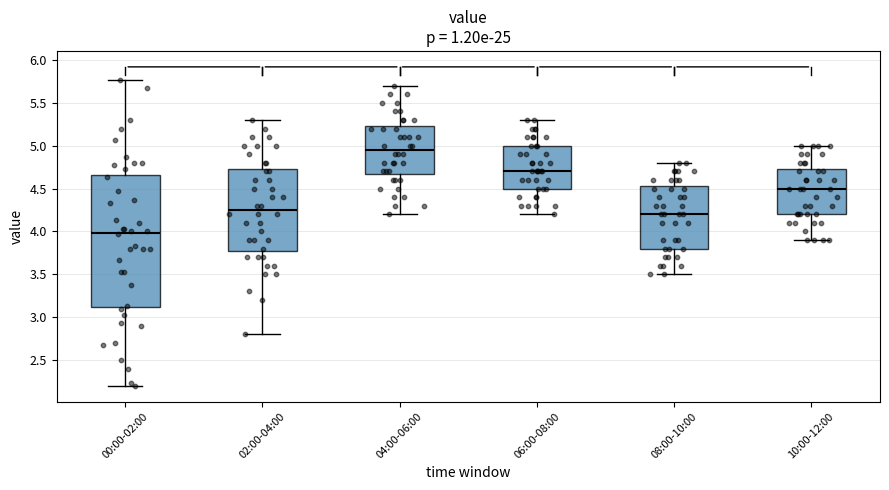

Which box's median line is the highest?

04:00-06:00